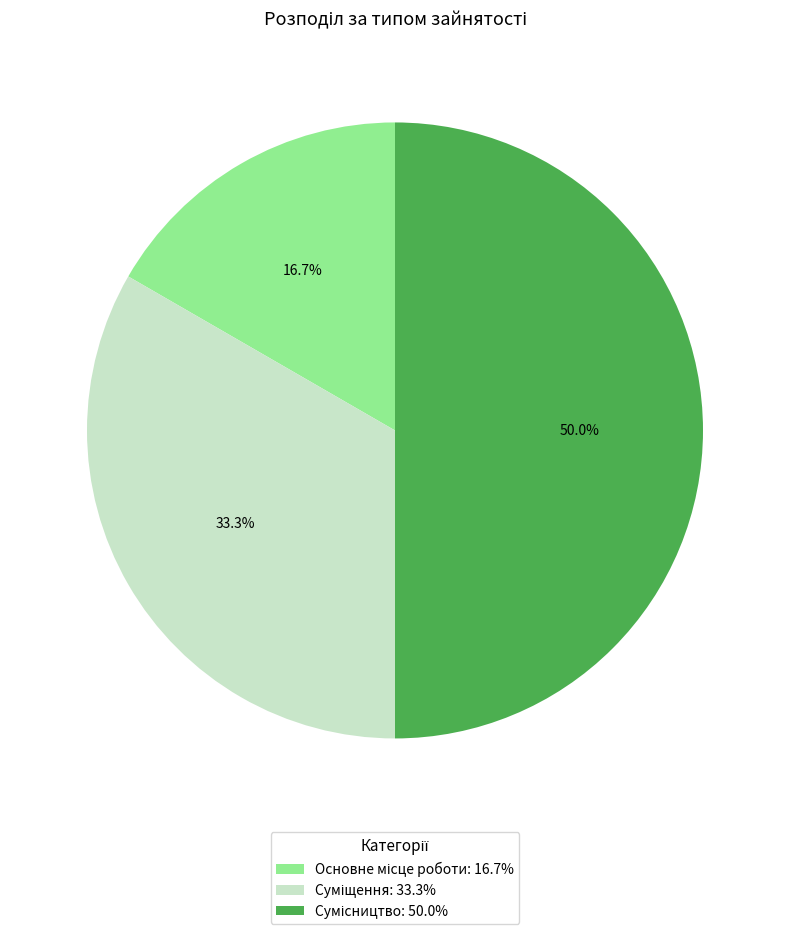

How many segments does this pie chart have?

3